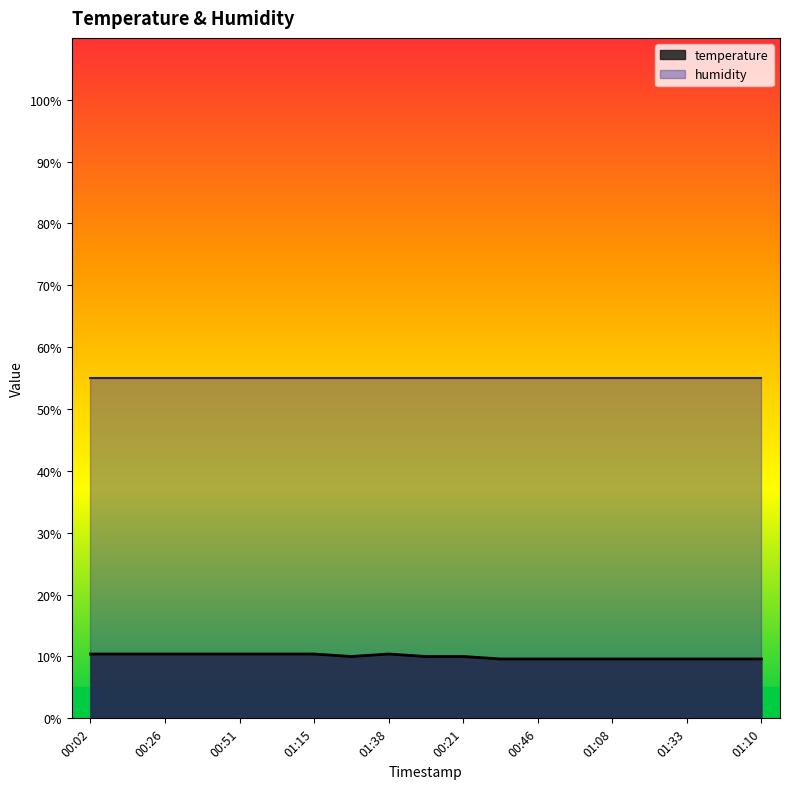

True or false: the data shows 10.0 at 00:21.

True